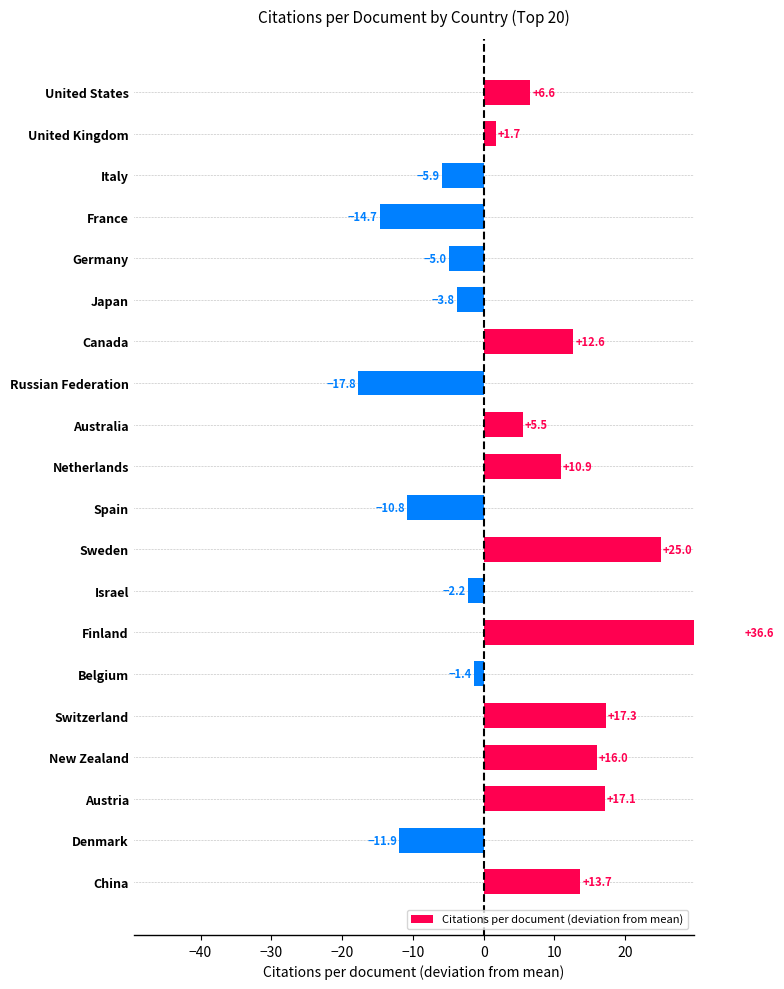

True or false: the data shows 17.2 at Finland.

False